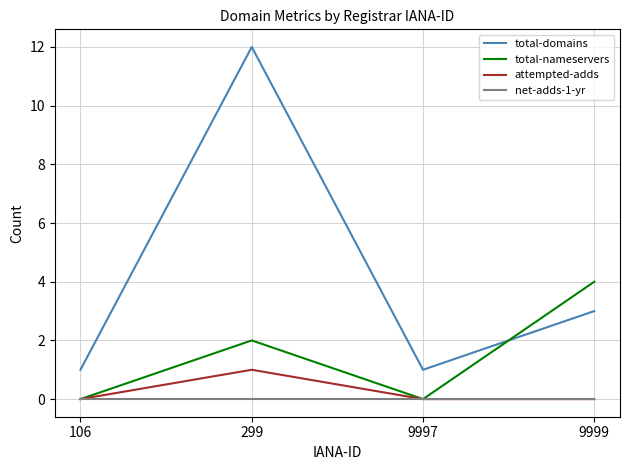

Is the value of attempted-adds at 106 greater than the value of total-domains at 106?

No